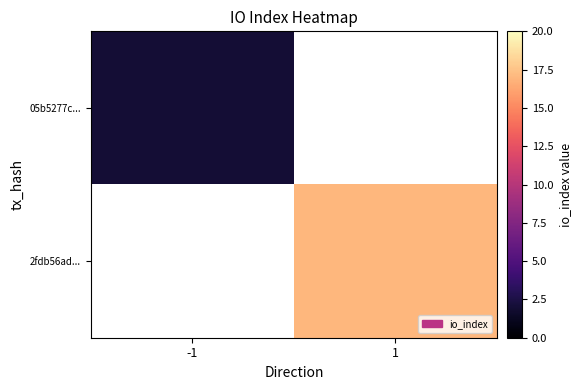

List the series in order of their peak value, lowest first.

05b5277c..., 2fdb56ad...